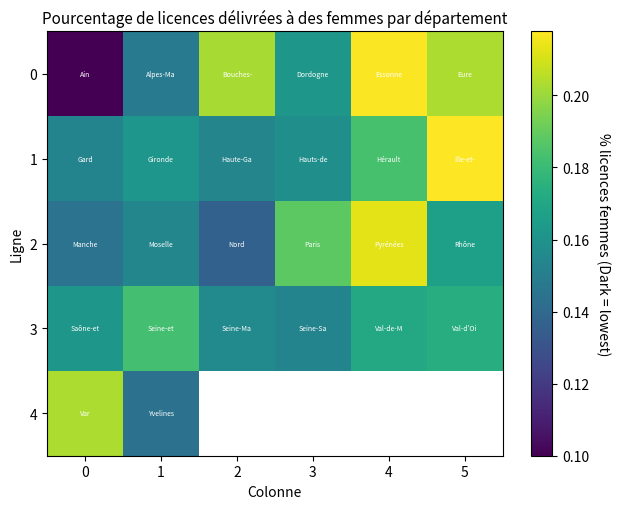

Rank the series by their maximum value, from highest to lowest.

1, 0, 2, 4, 3